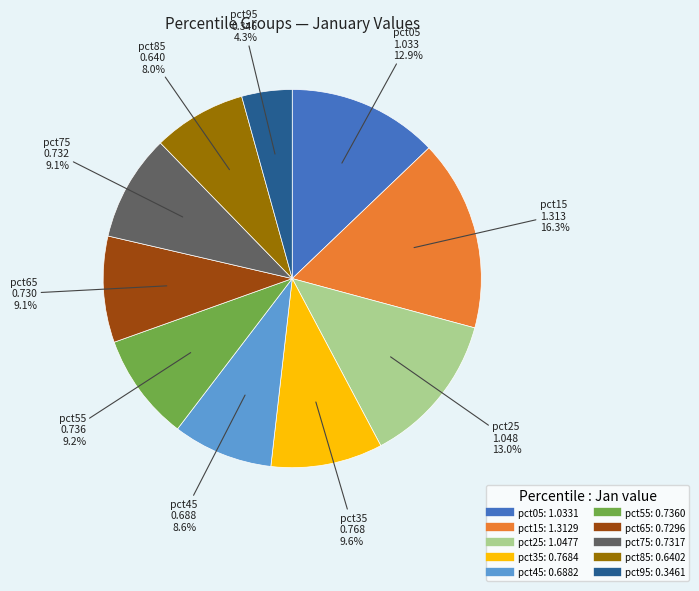

Count the number of slices in the pie.

10